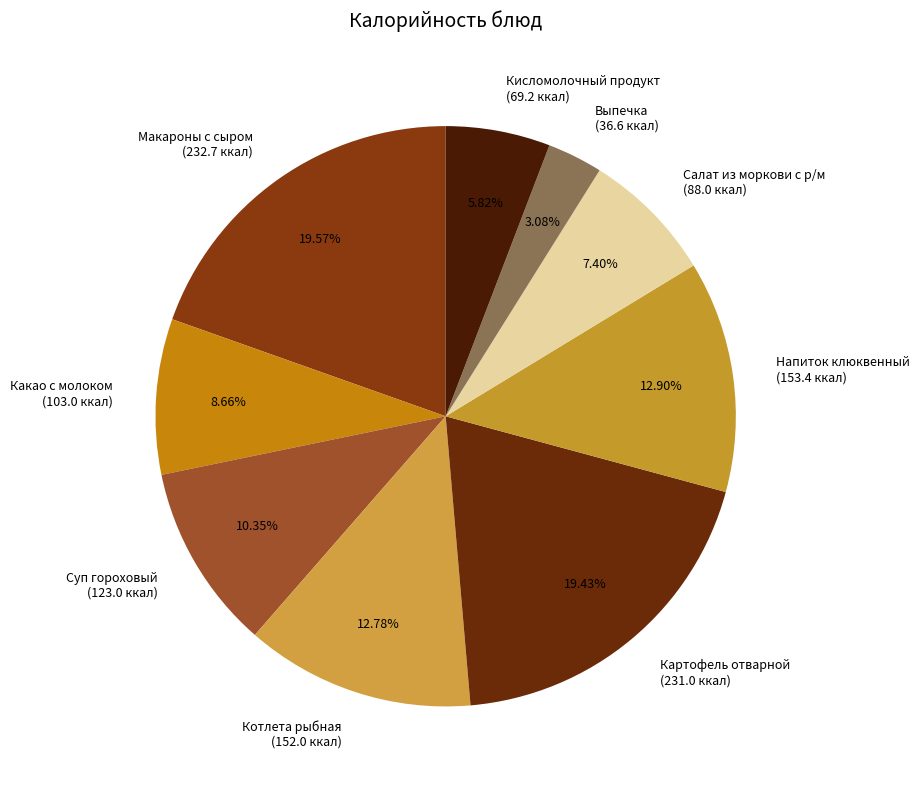

To the nearest percent, what is the difference between the Салат из моркови с р/м and Макароны с сыром slice percentages?

12%